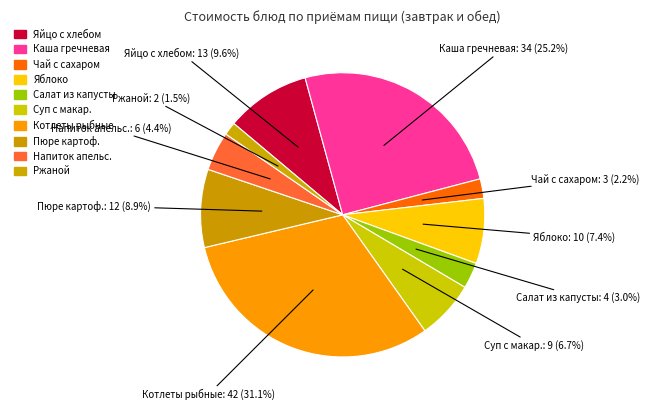

Which slice is the smallest?

Ржаной